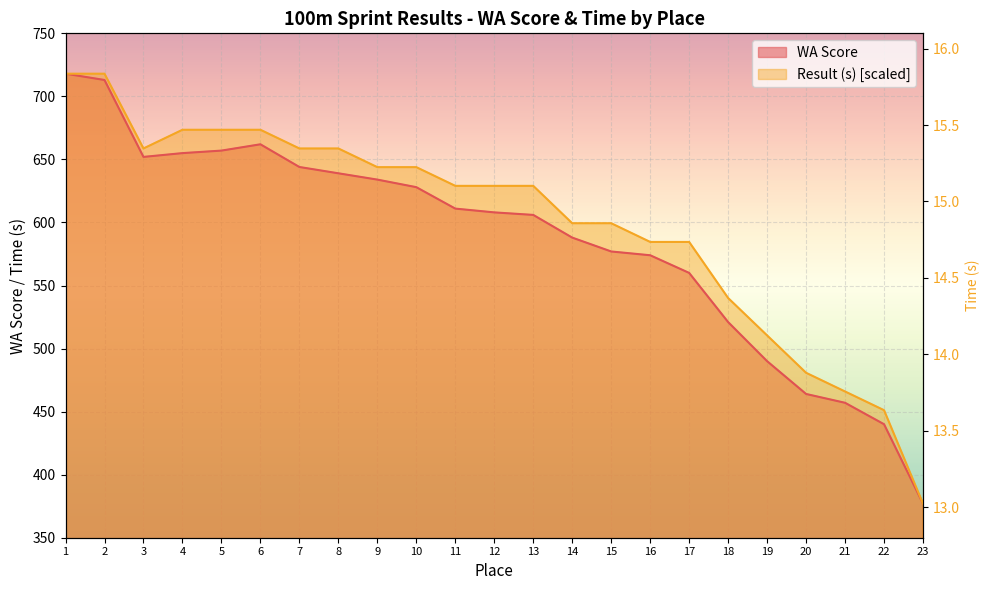

At which category does the chart reach its minimum across all series?

23